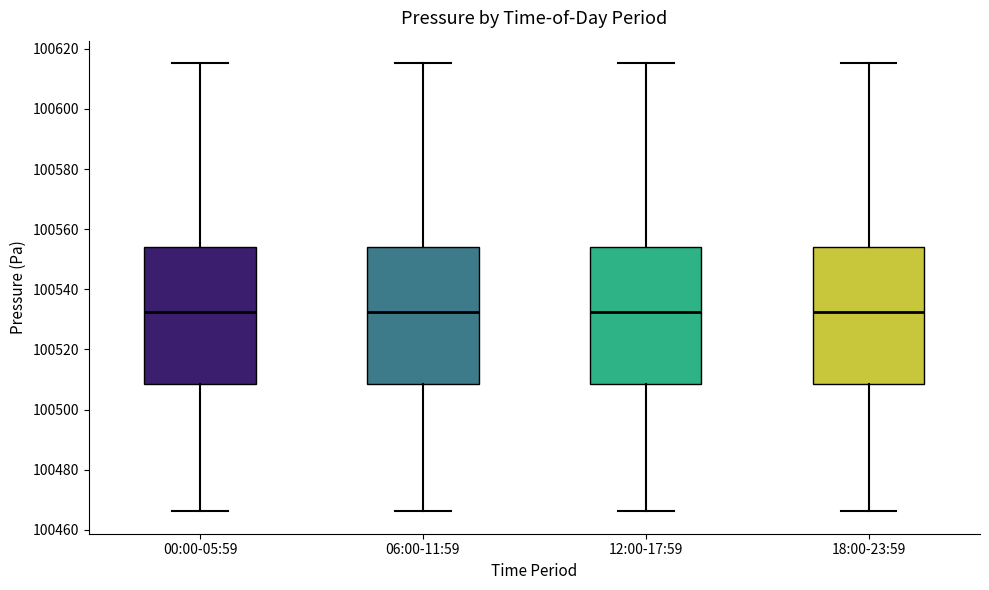

Reading left to right, read every box against the y-axis: the position of its median line, the range the box covers, and the ends of its whiskers. The values are not printed on the chart, so give them approximately, as read against the axis.

00:00-05:59: median 100532, box 100508 to 100554, whiskers 100466 to 100616
06:00-11:59: median 100532, box 100508 to 100554, whiskers 100466 to 100616
12:00-17:59: median 100532, box 100508 to 100554, whiskers 100466 to 100616
18:00-23:59: median 100532, box 100508 to 100554, whiskers 100466 to 100616